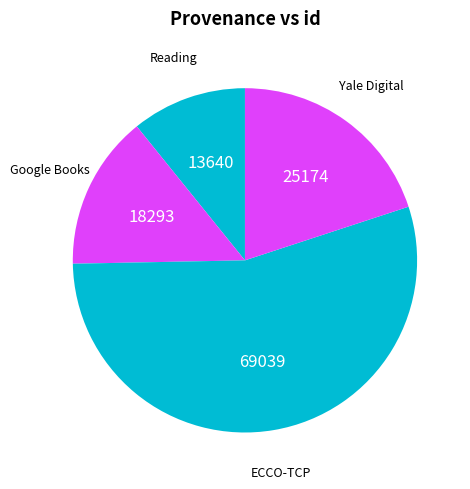

How many segments does this pie chart have?

4